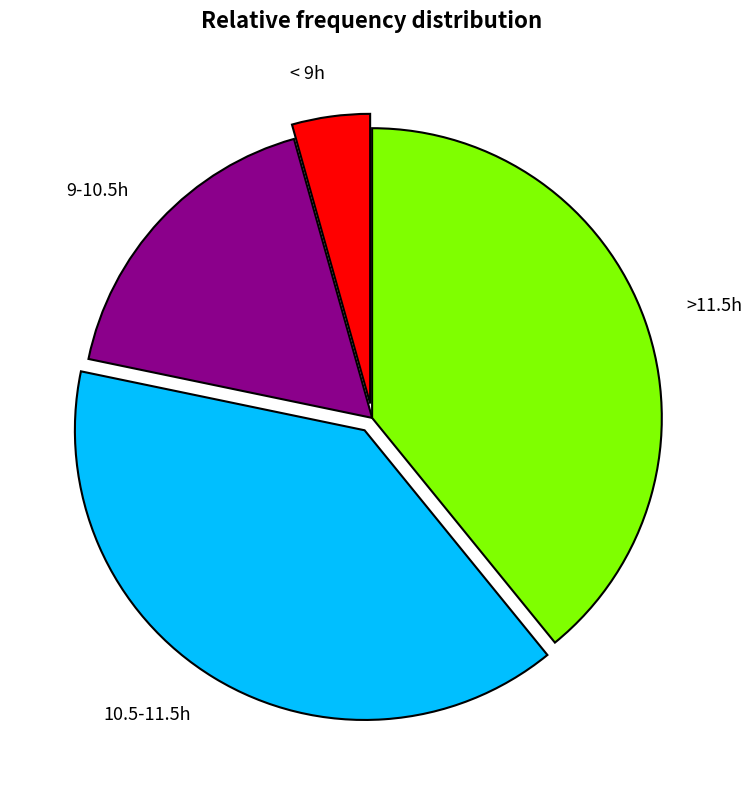

True or false: 10.5-11.5h accounts for 39% of the total.

True